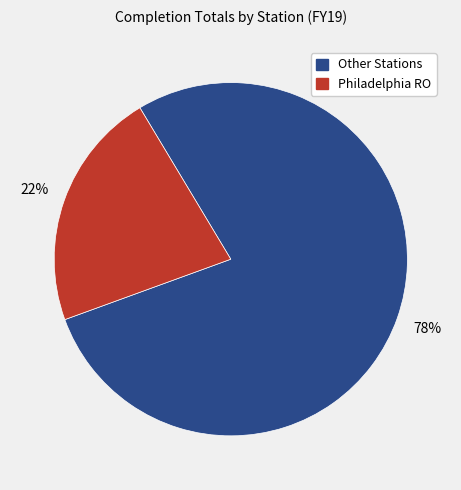

Does any single category account for the majority?

Yes